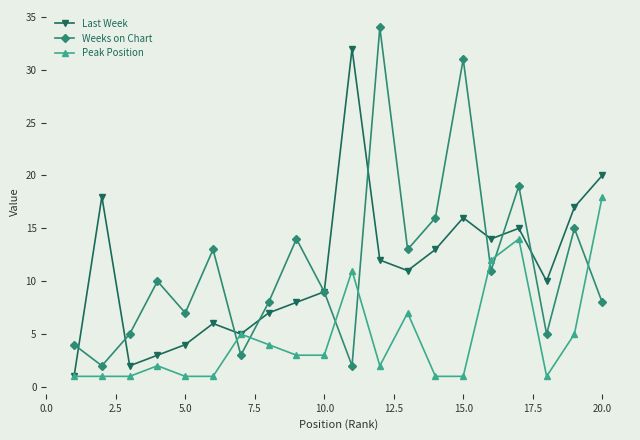

What is the greatest value displayed?

34